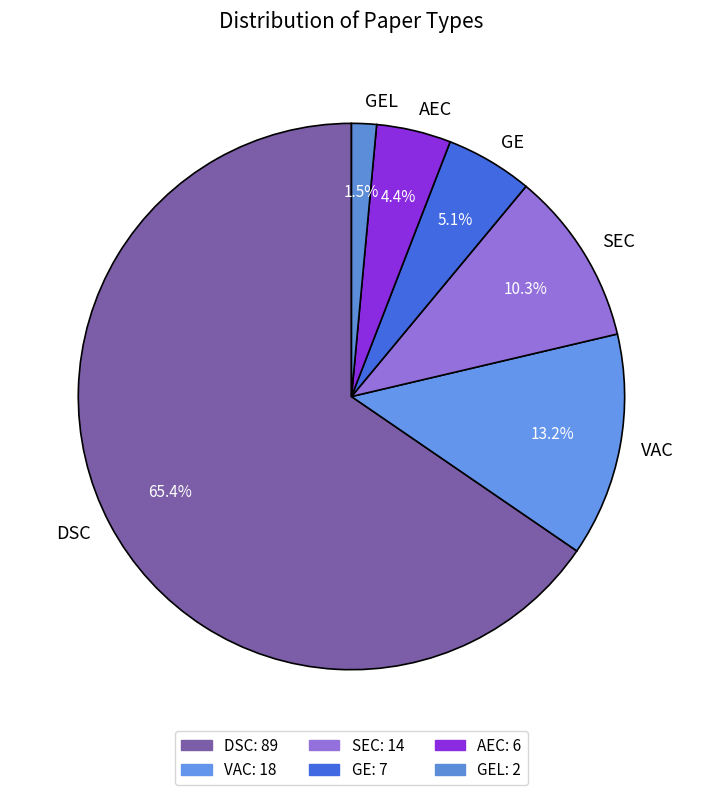

To the nearest percent, what portion does SEC represent?

10%